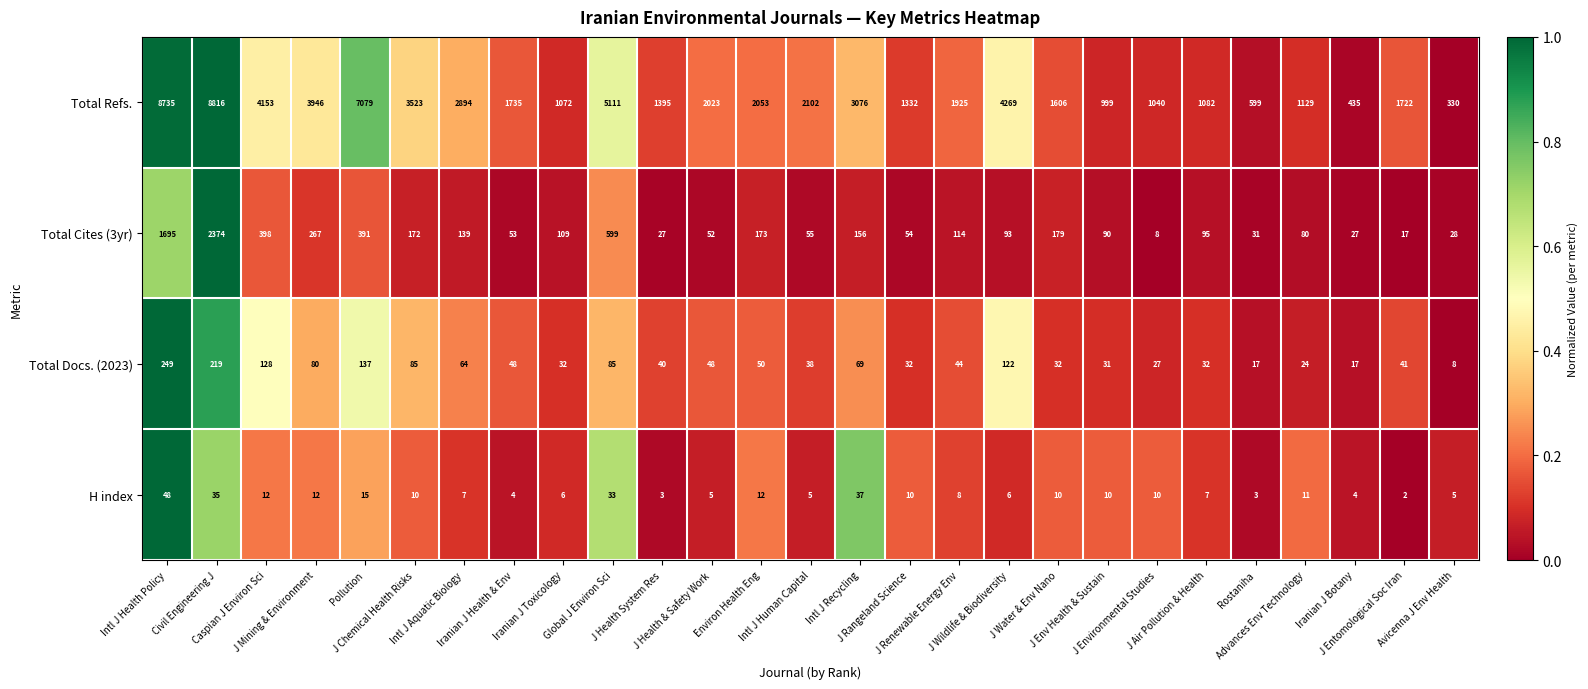

What is the total value across all series at J Wildlife & Biodiversity?

4490